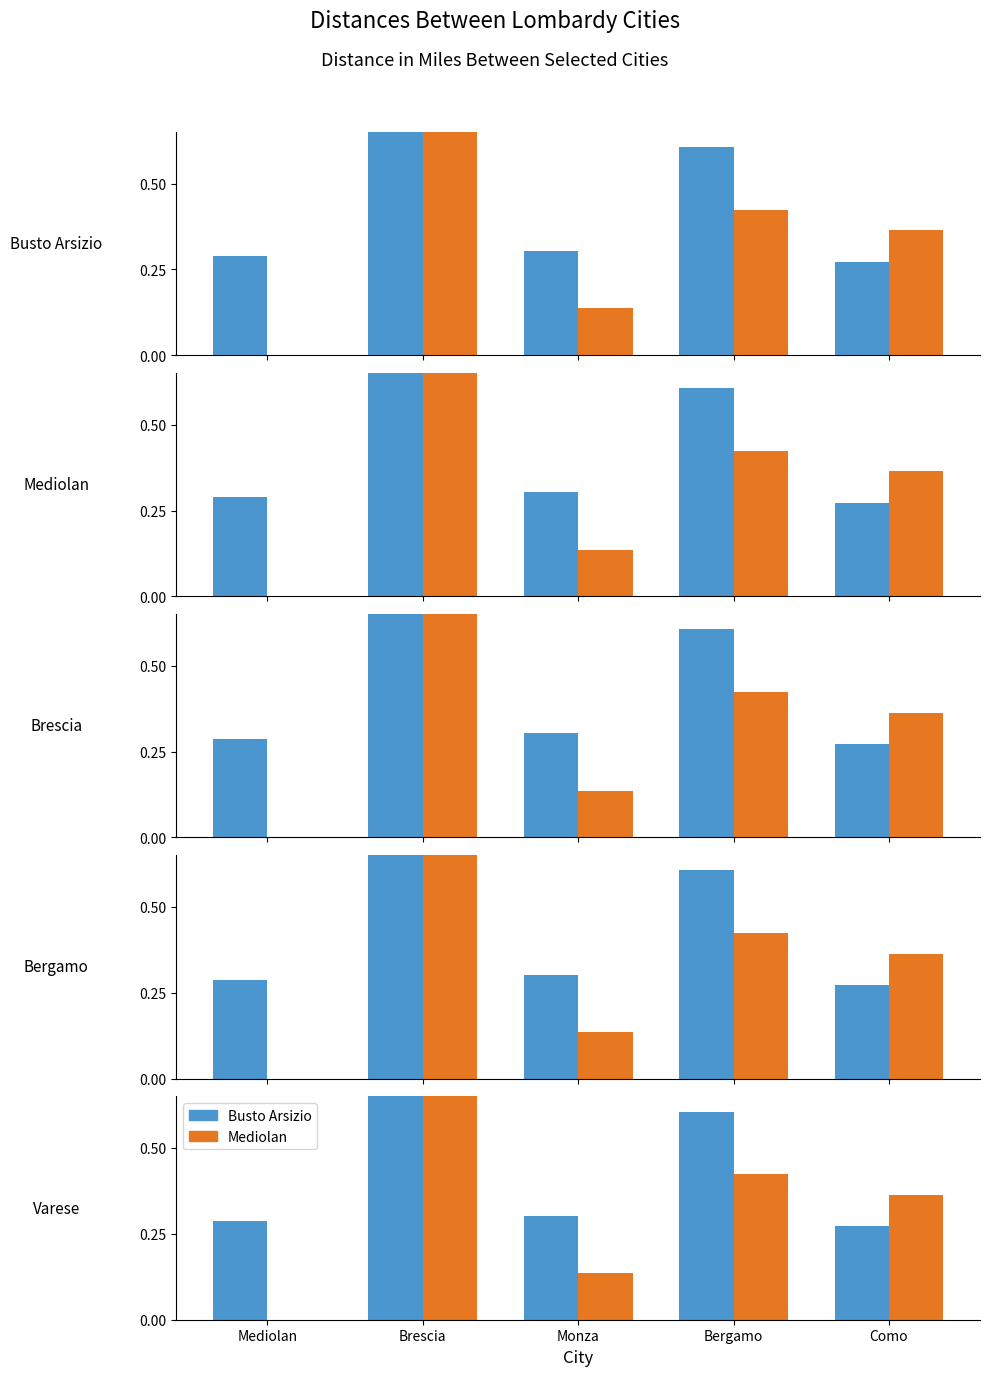

Reading right to left, list all the values displayed in this chart.

Busto Arsizio: Como=0.3	Bergamo=0.6	Monza=0.3	Brescia=1.0	Mediolan=0.3
Mediolan: Como=0.4	Bergamo=0.4	Monza=0.1	Brescia=0.8	Mediolan=0.0